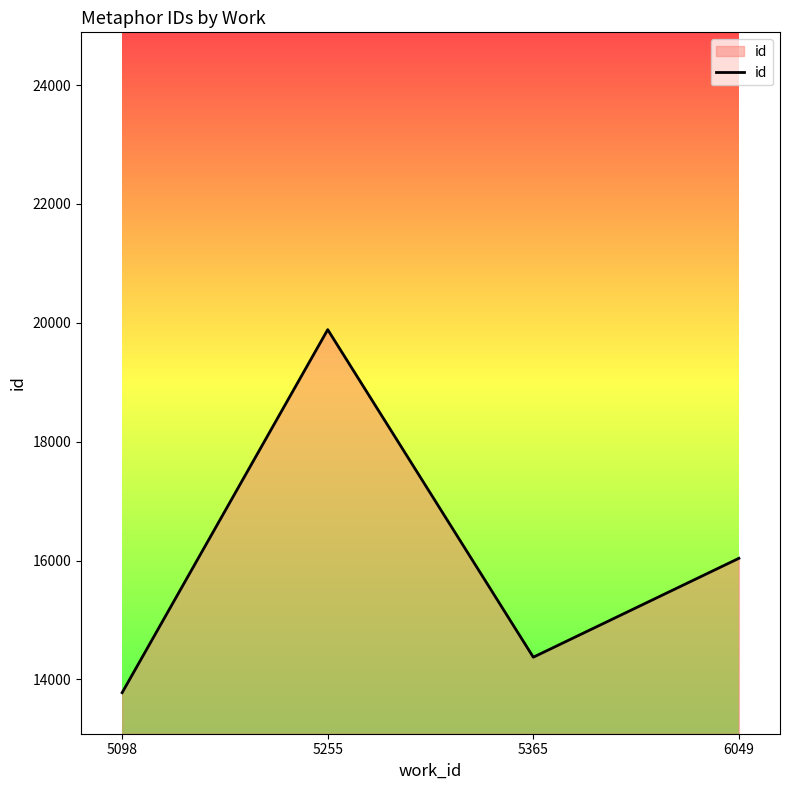

Reading right to left, list all the values displayed in this chart.

16038.0	14374.5	19884.8	13778.0